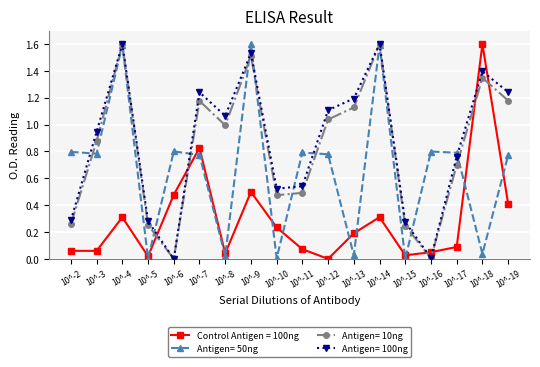

What is the highest value of the Antigen= 10ng series?

1.6